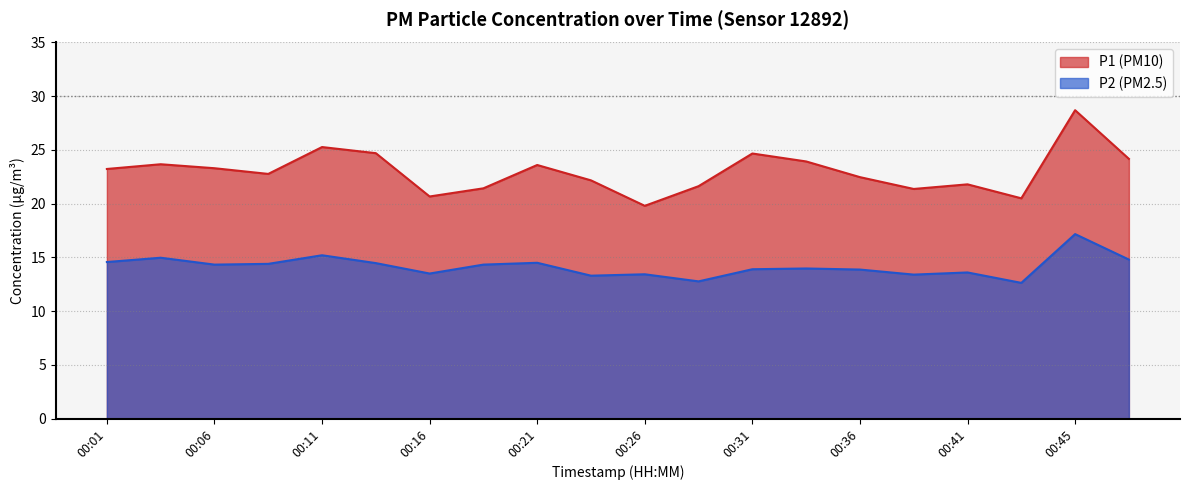

Which has a higher value, 00:41 or 00:36?

00:36